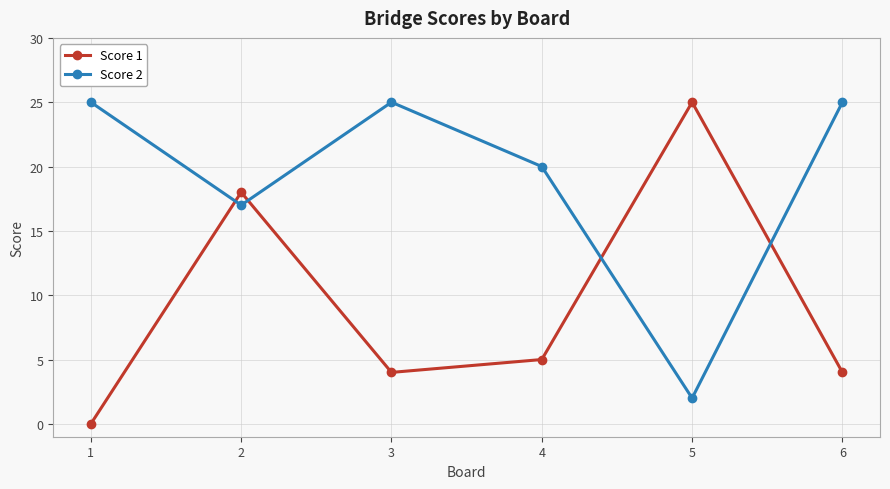

What are all the series names shown in the legend?

Score 1, Score 2